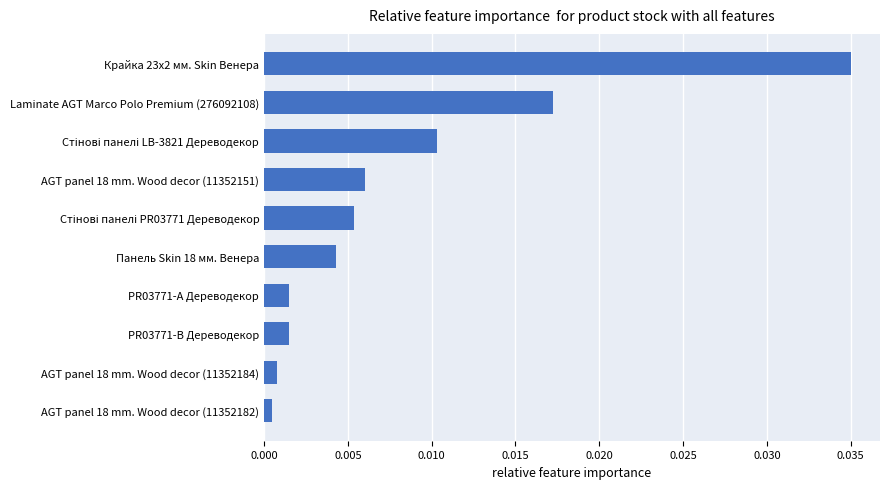

At which category does the chart reach its peak across all series?

Крайка 23x2 мм. Skin Венера